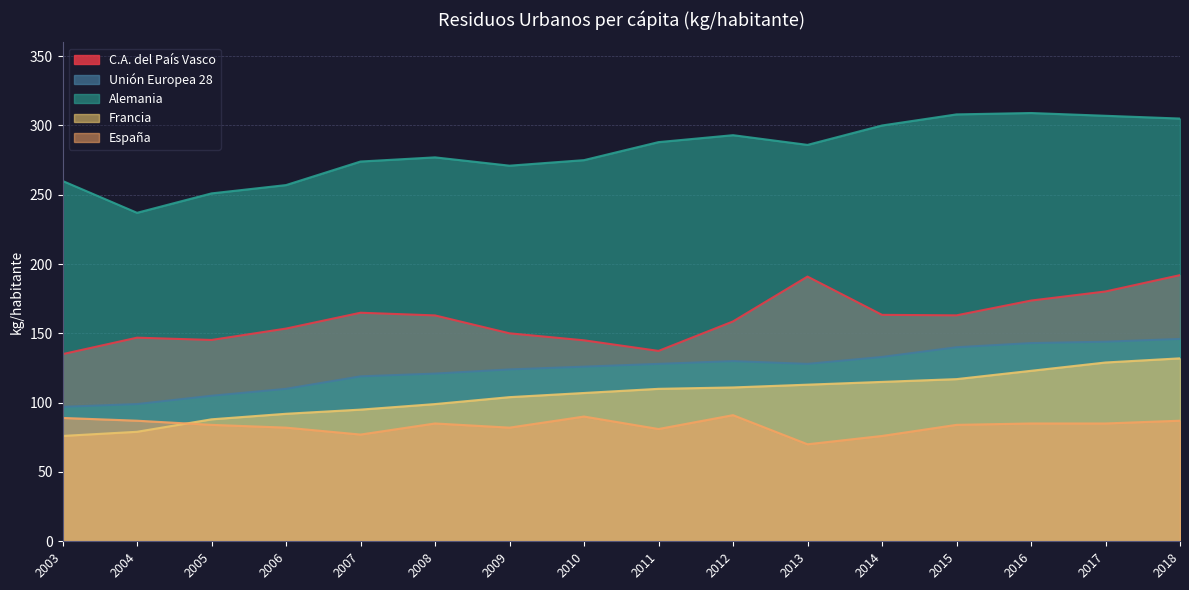

What is the value of the C.A. del País Vasco point at the 10th from the left?

158.6